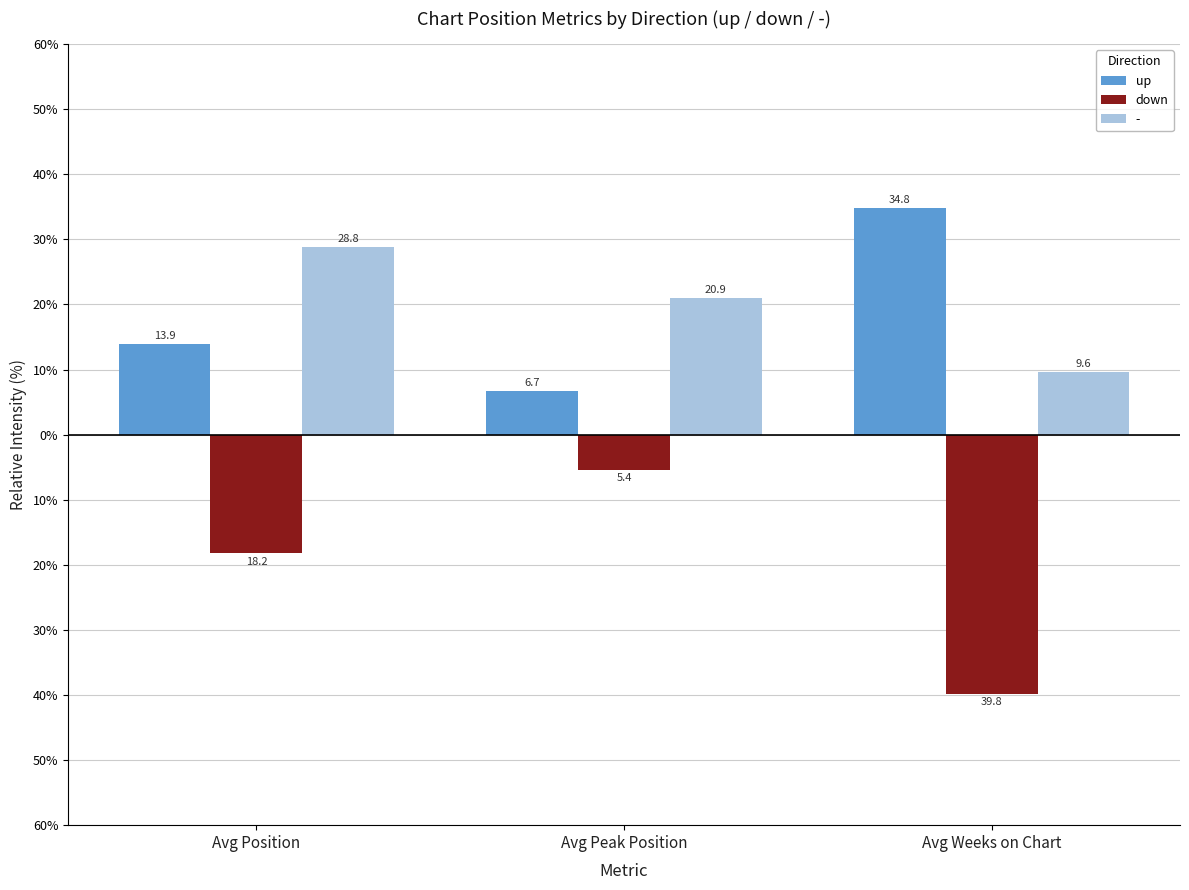

Are the bars grouped side by side (vs. stacked)?

Yes